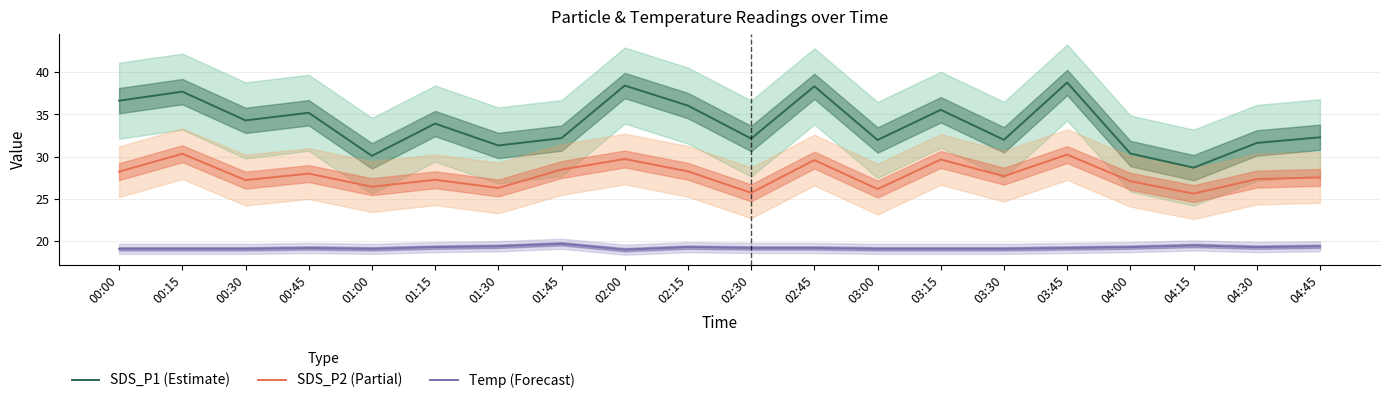

At which category is the sum across all series the highest?

03:45